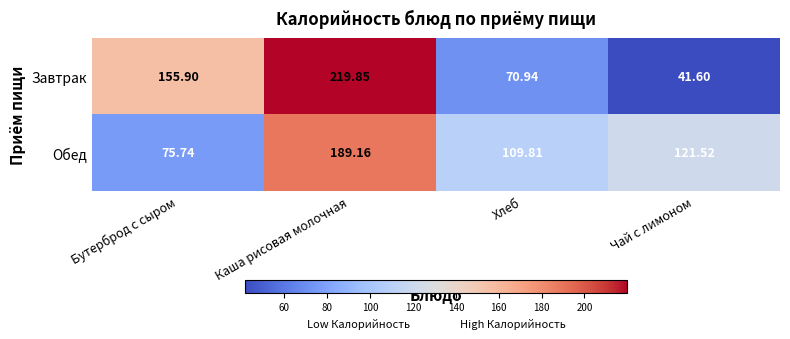

Which series has the largest total across all categories?

Обед